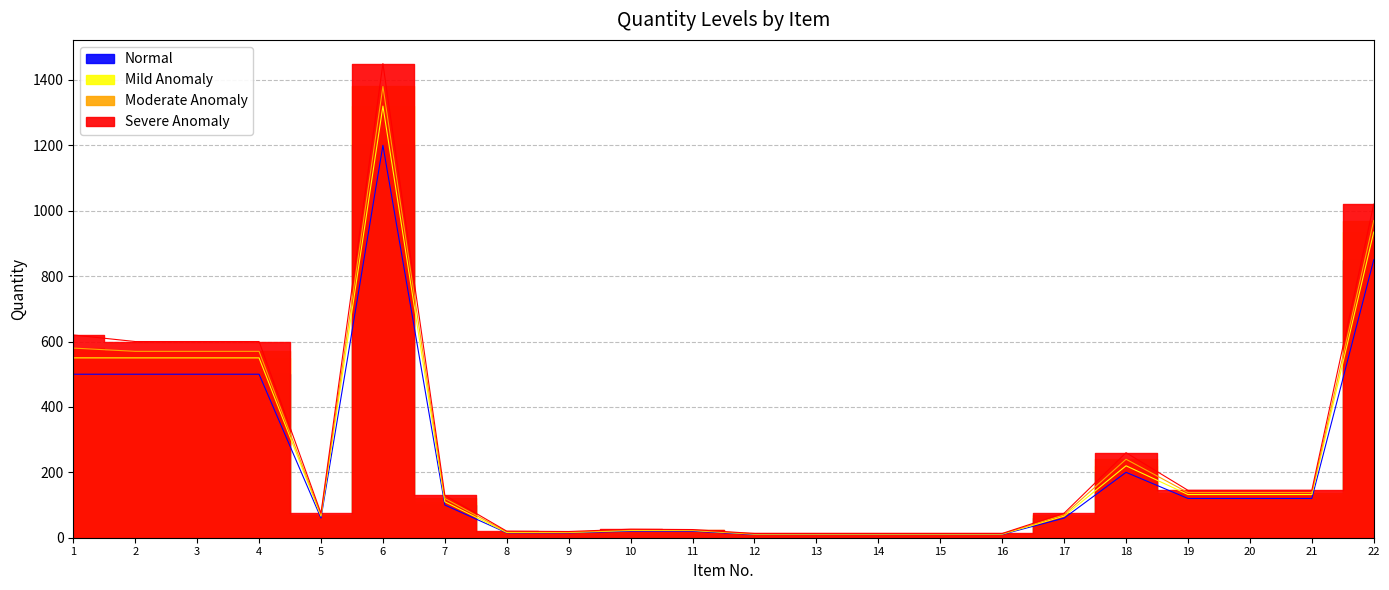

What is the total value across all series at 21?

535